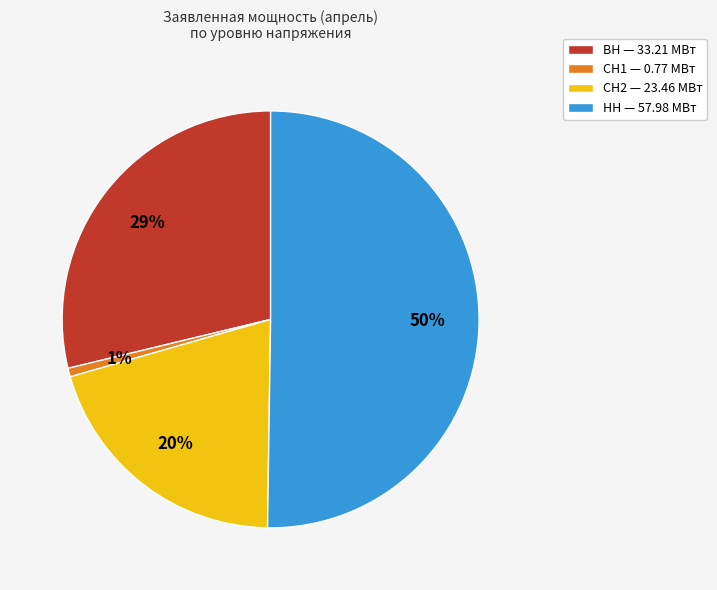

How many segments does this pie chart have?

4